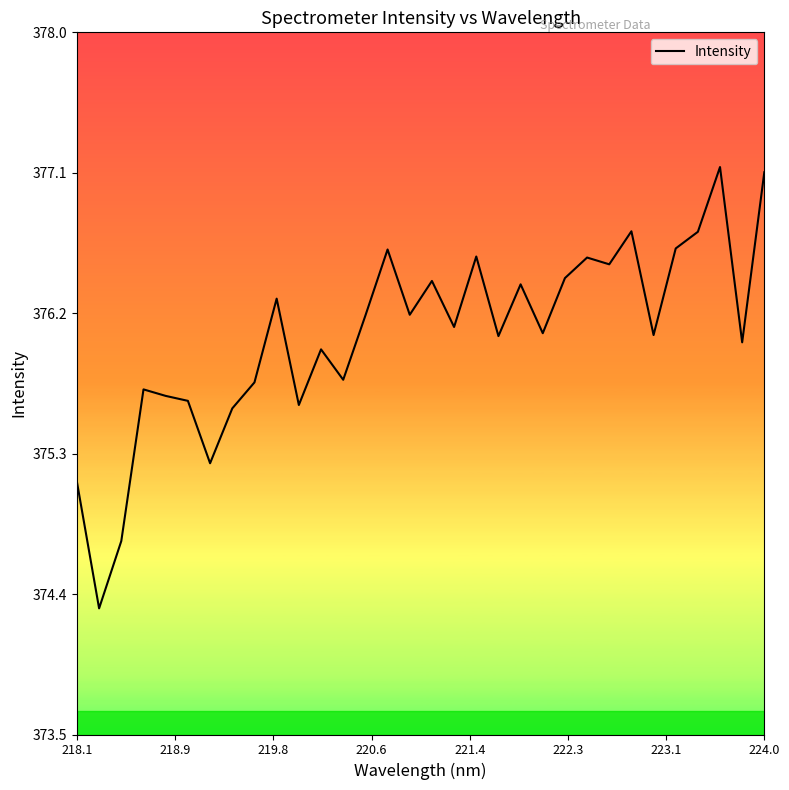

What is the difference between the maximum and minimum values?

2.8